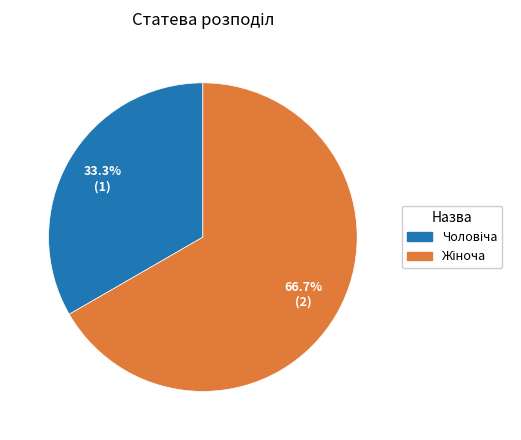

Is there any slice that represents more than half of the pie?

Yes